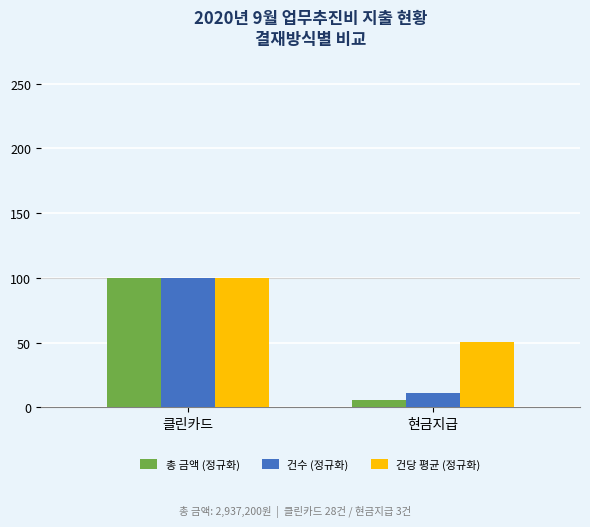

What is the difference between the 건당 평균 (정규화) values at 현금지급 and 클린카드?

49.8